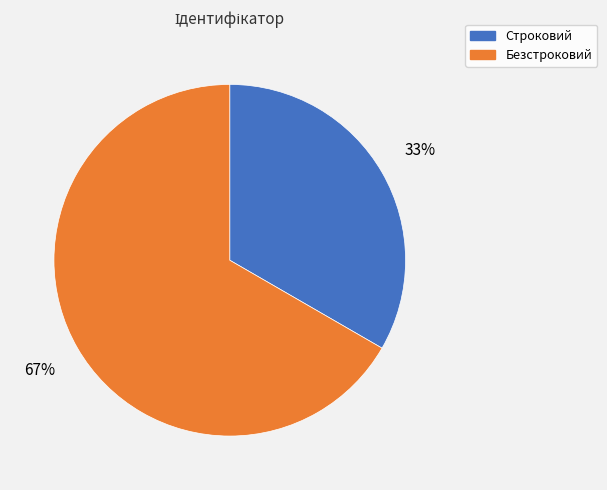

Which category has the smallest portion of the pie?

Строковий